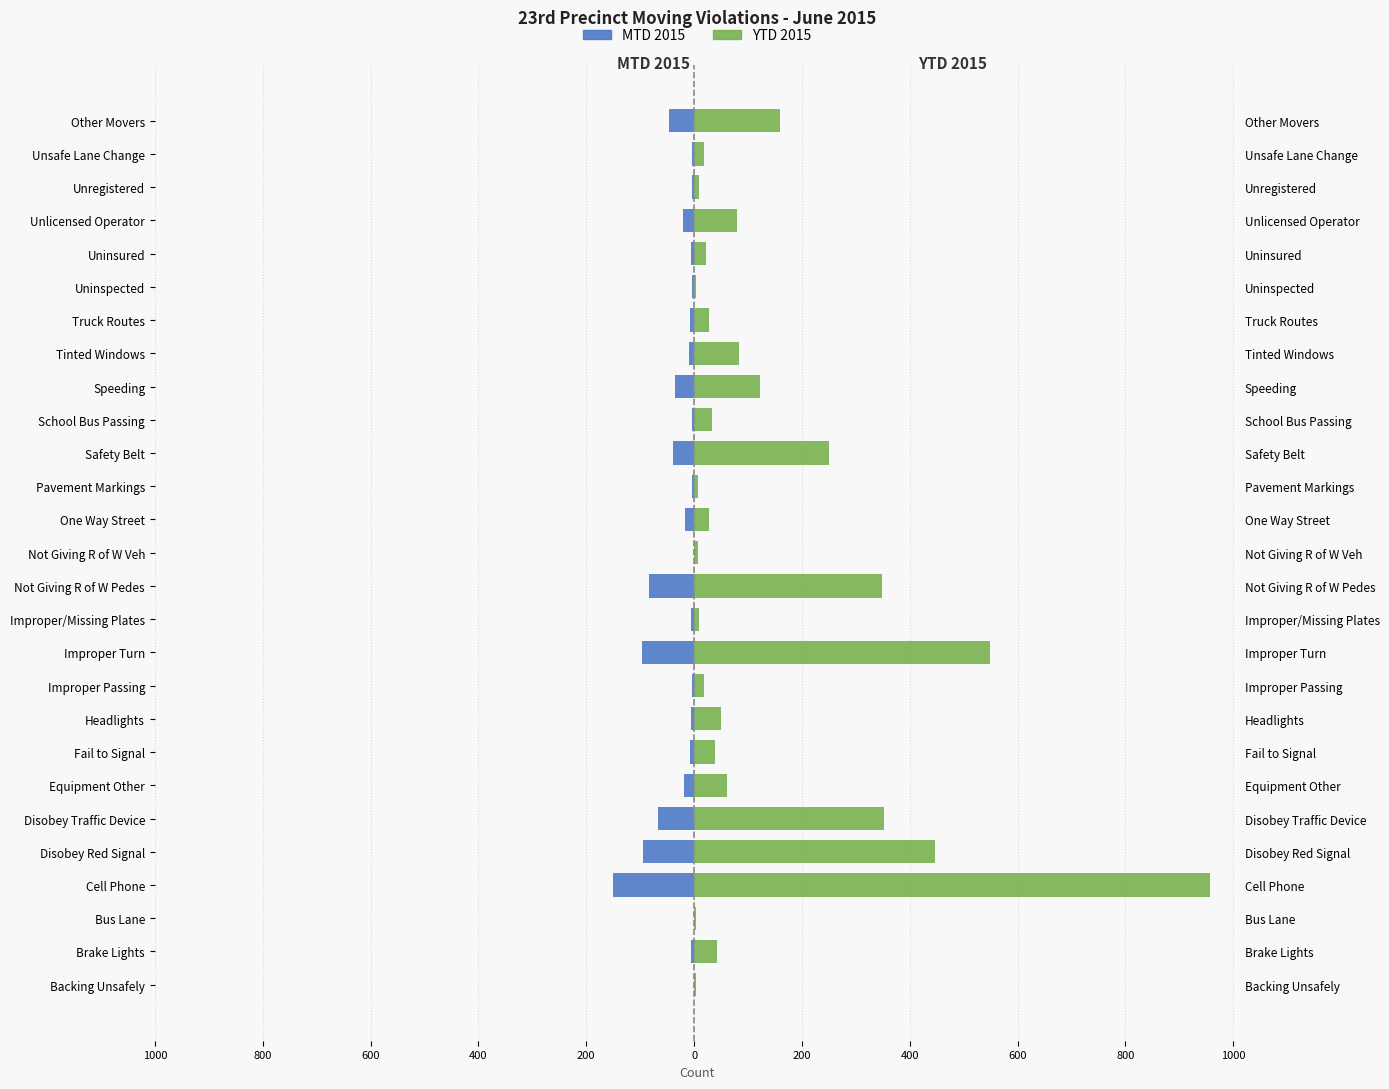

Between Improper Turn and Improper/Missing Plates, which series saw the biggest shift?

YTD 2015